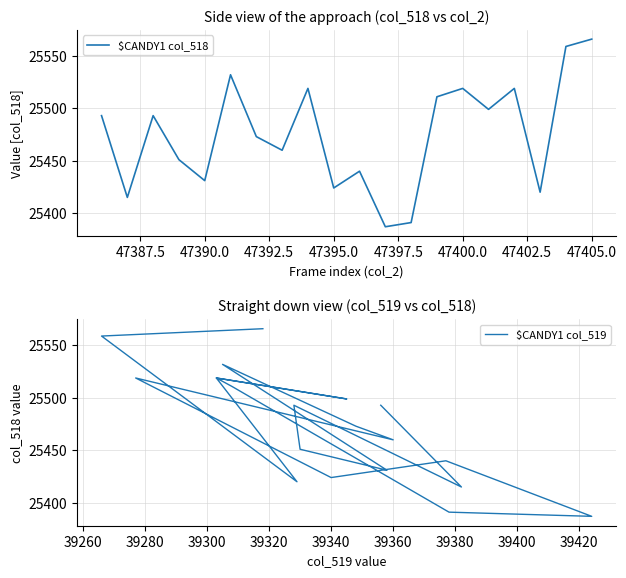

What is the maximum value for $CANDY1 col_518?

25566